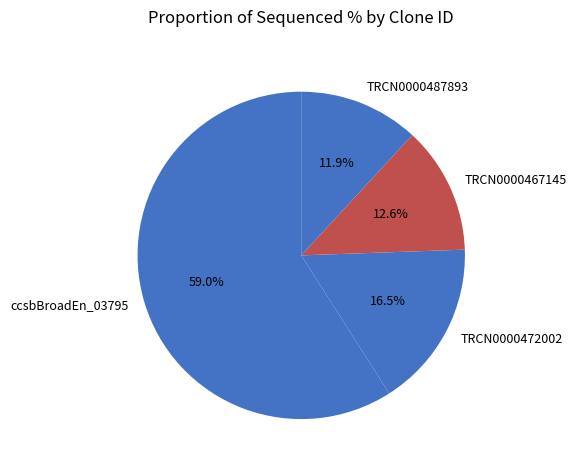

What is the smallest slice in the pie chart?

TRCN0000487893